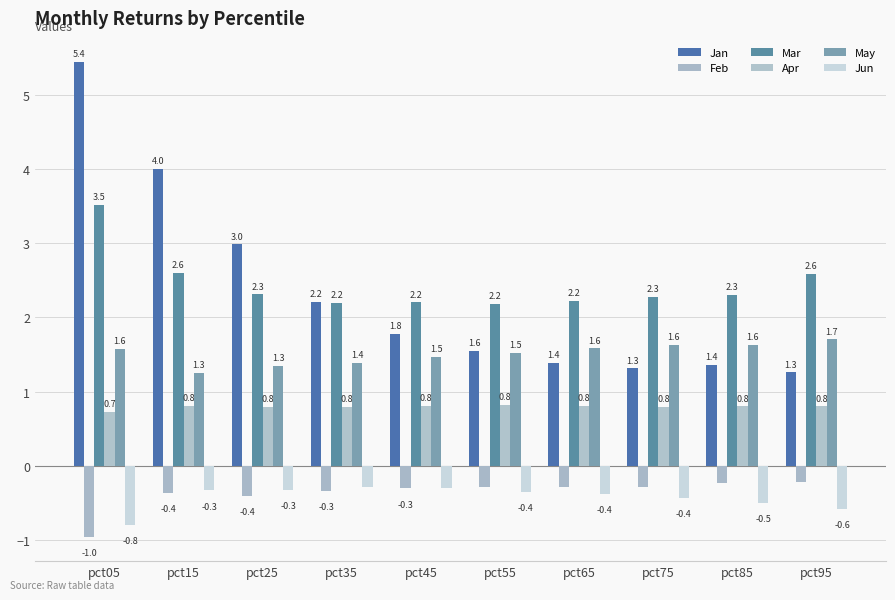

Count the May values in the range 1 to 2.

10